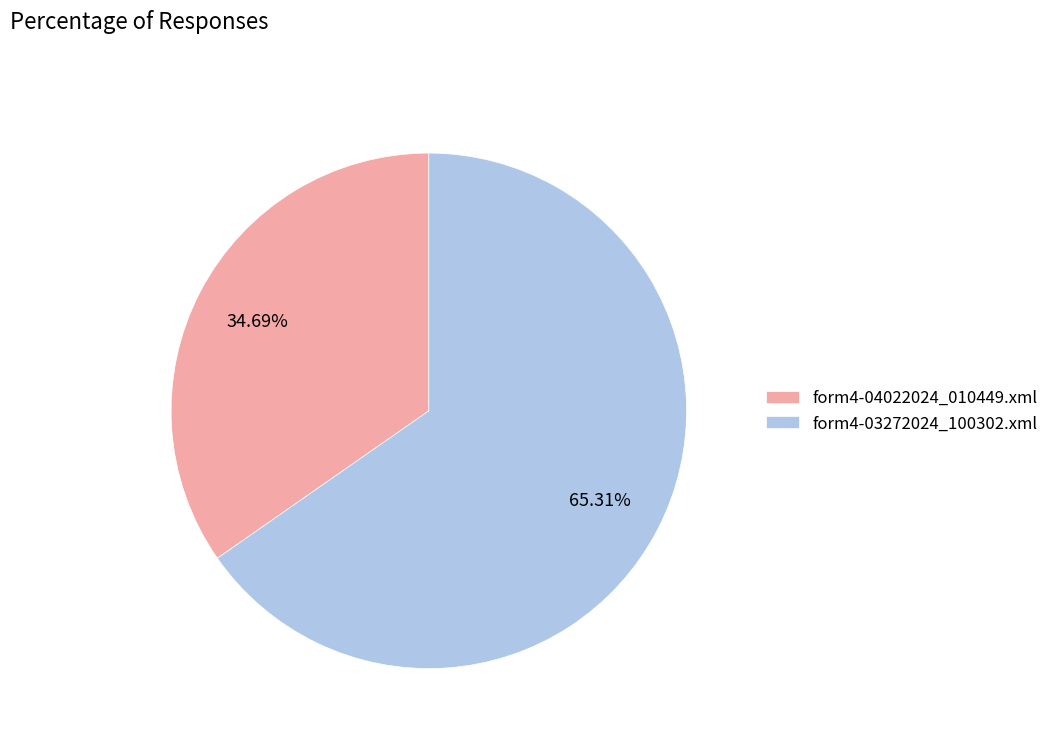

The form4-04022024_010449.xml slice represents 35% of the pie. True or false?

True